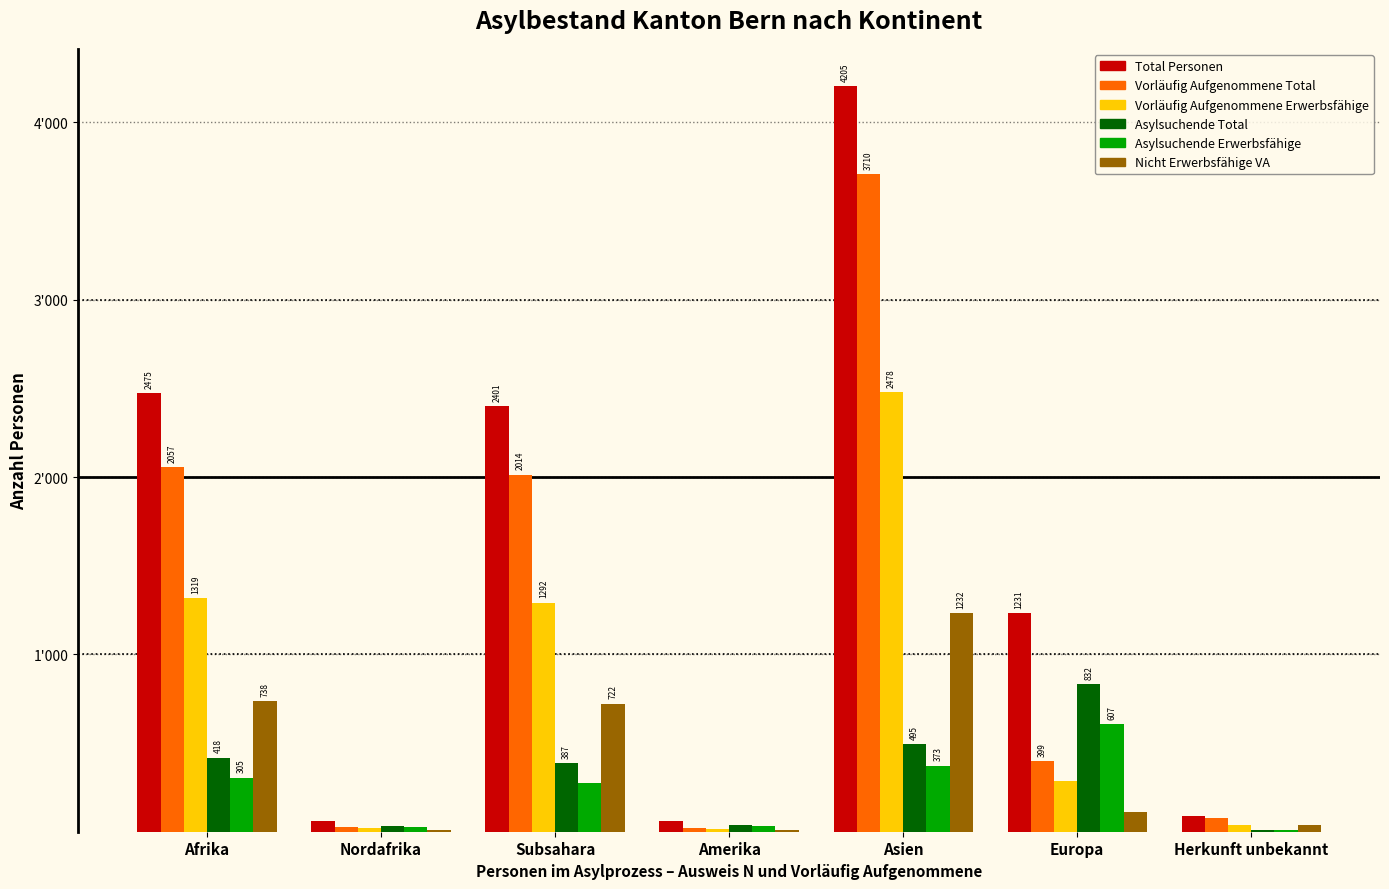

What is the sum of the Asylsuchende Total values at Herkunft unbekannt and Nordafrika?

43